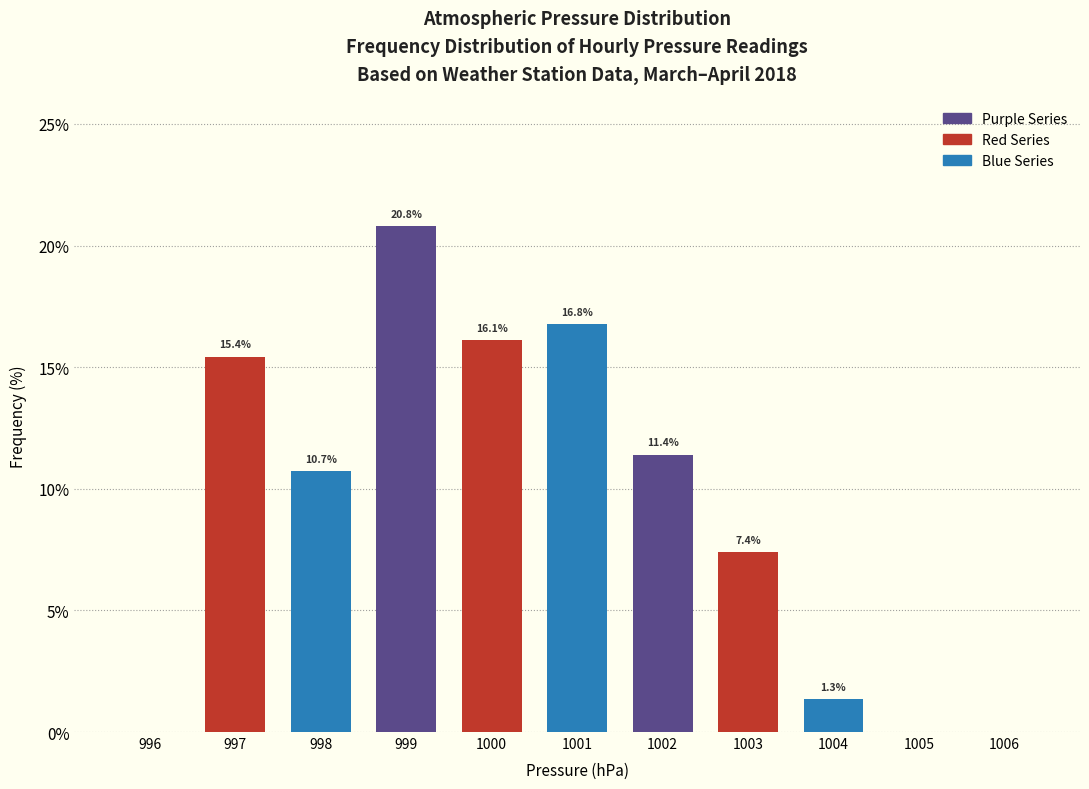

Which range on the x-axis has the tallest bar?

998.5 to 999.5